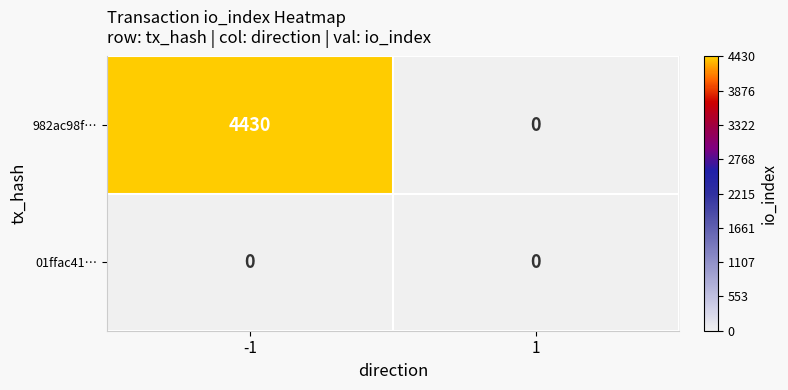

Which series has the largest total across all categories?

982ac98f…